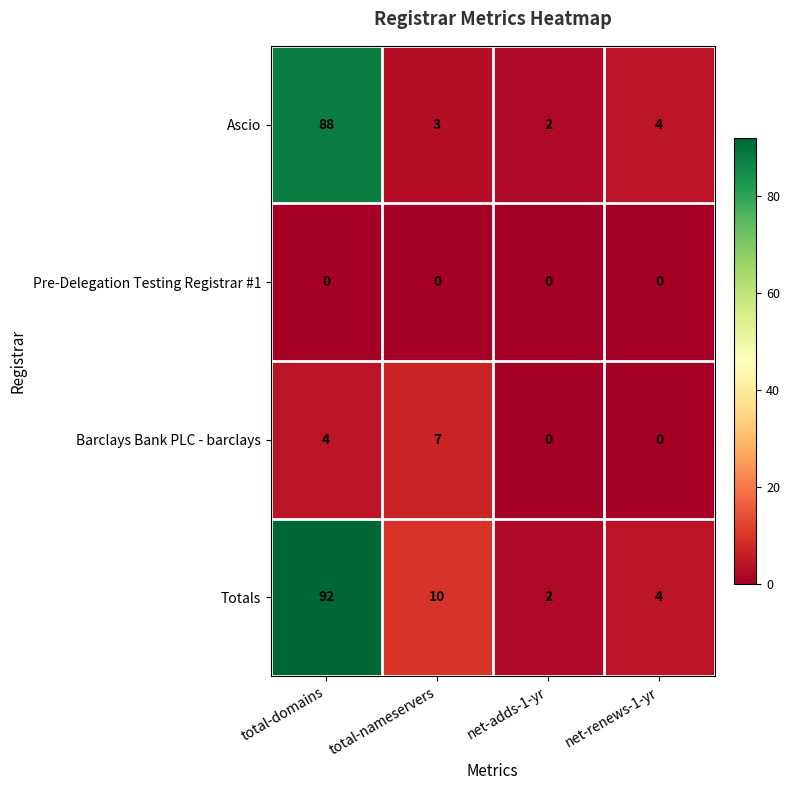

Which category has the highest value in the Barclays Bank PLC - barclays series?

total-nameservers